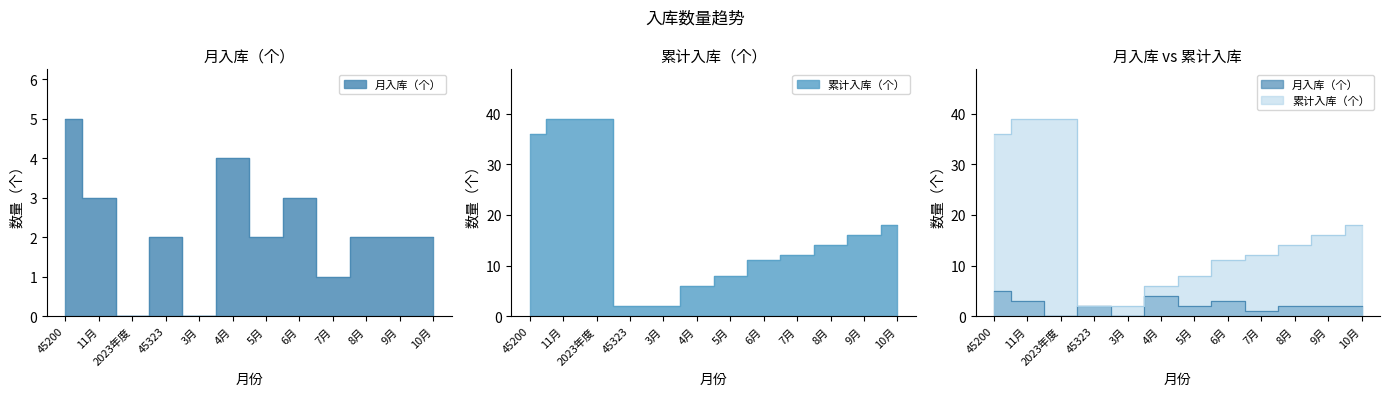

At which label is 累计入库（个） closest to 20?

10月